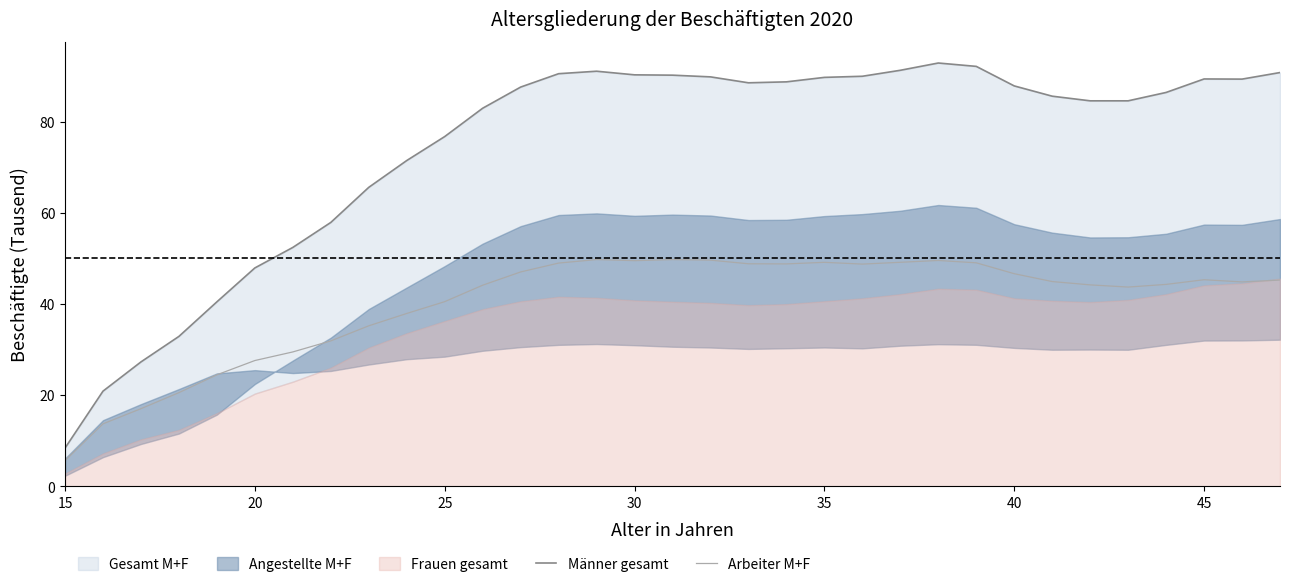

The Arbeiter M+F series shows 49.1 at 35. True or false?

True